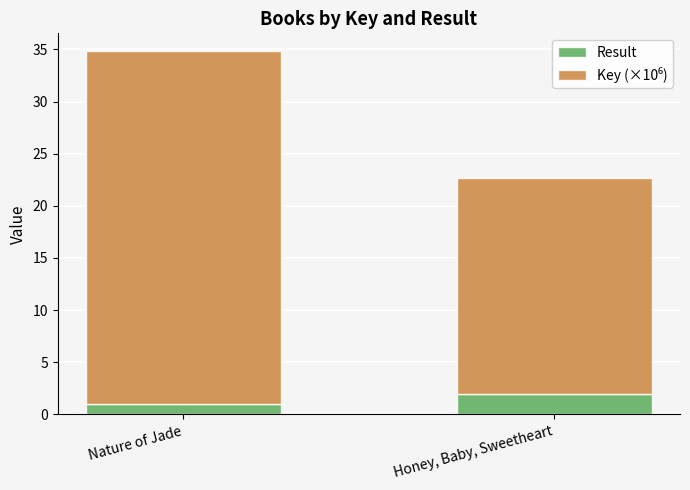

At which category is the sum across all series the highest?

Nature of Jade